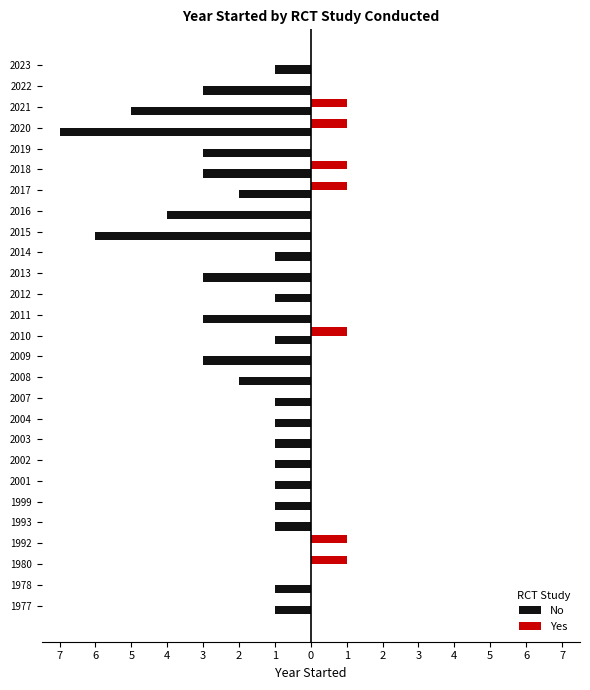

What are all the series names shown in the legend?

No, Yes